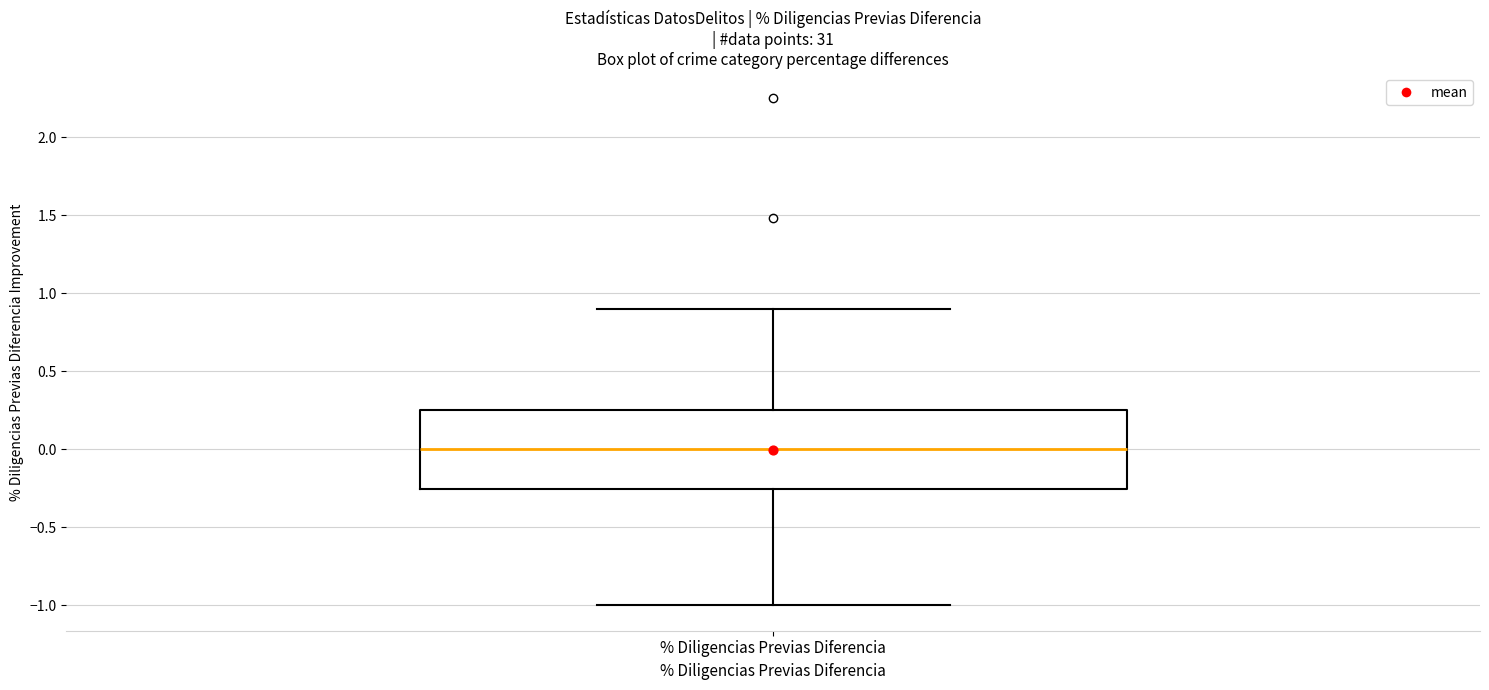

Transcribe this box plot: give where the median line is, the range the box spans, and where the two whiskers end, as read against the y-axis. The values are not printed on the chart, so give them approximately, as read against the axis.

median 0.00, box -0.25 to 0.25, whiskers -1.00 to 0.90